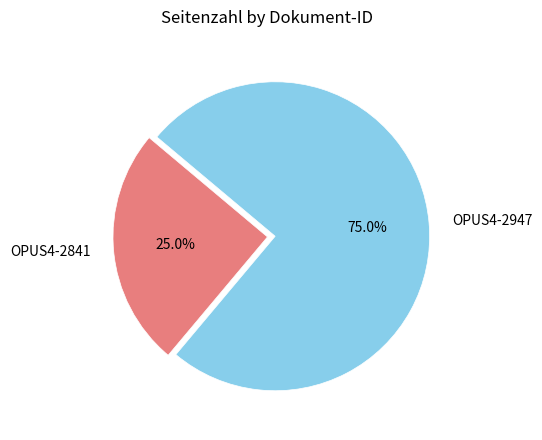

Between OPUS4-2947 and OPUS4-2841, which is larger?

OPUS4-2947